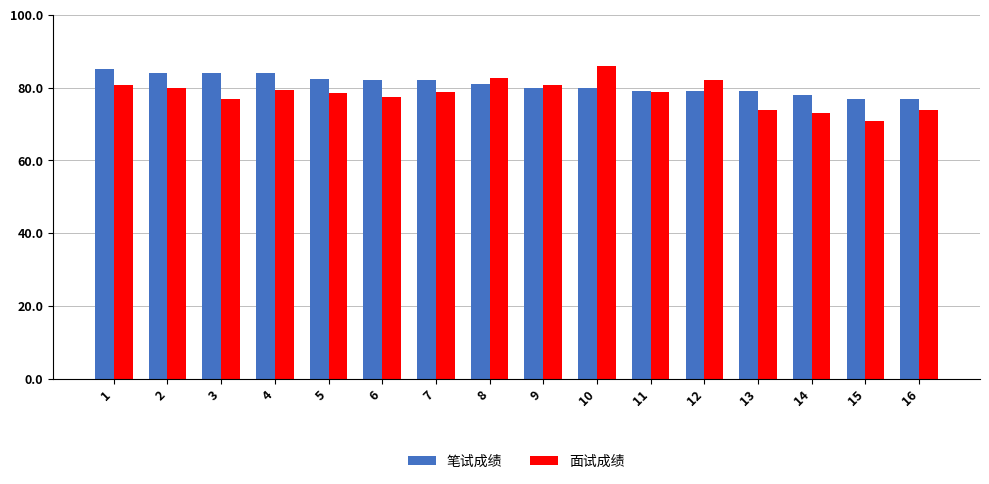

What is the difference between the maximum and second lowest values in the 笔试成绩 series?

8.0